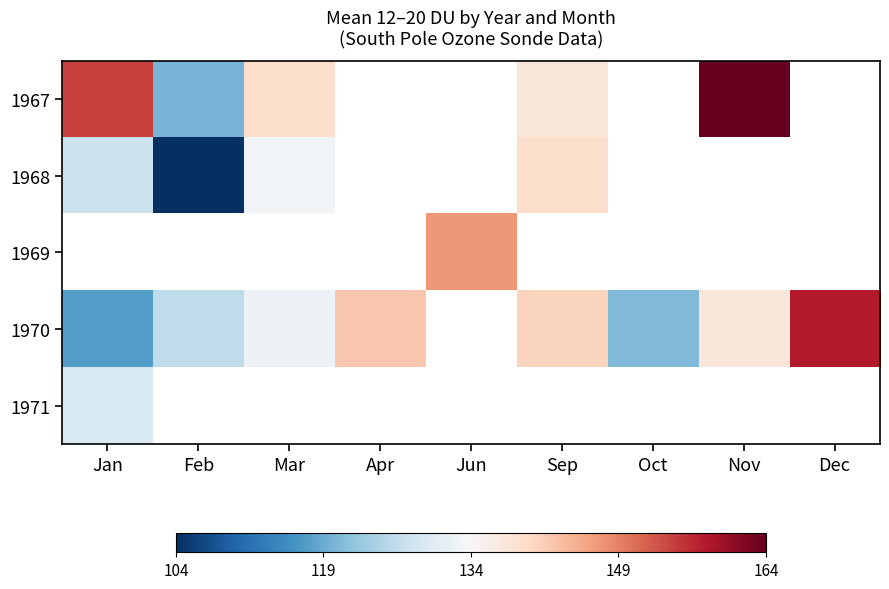

The value of 1968 at Jan is 224.4. True or false?

False